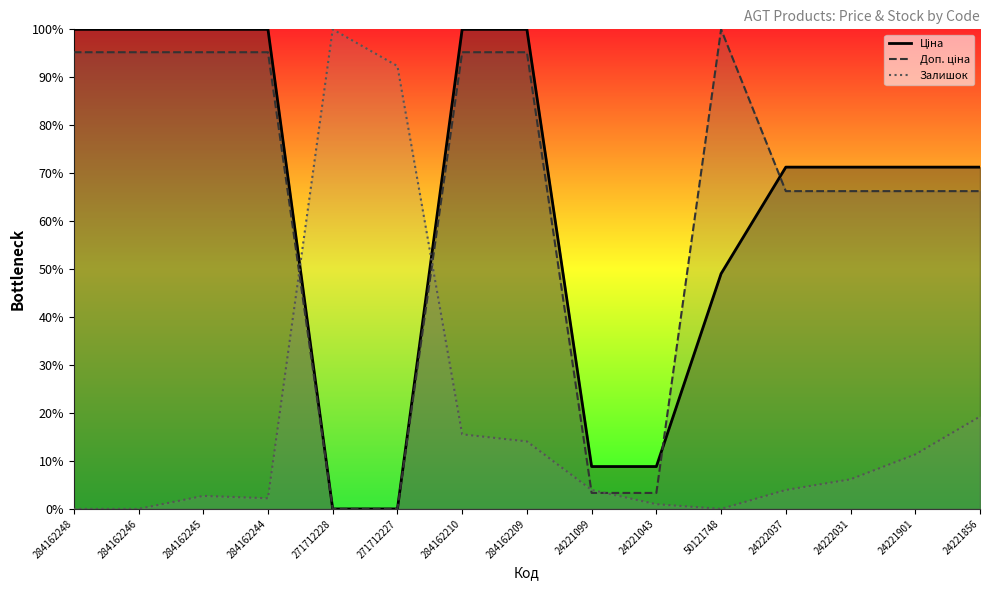

How many categories are shown in the chart?

15